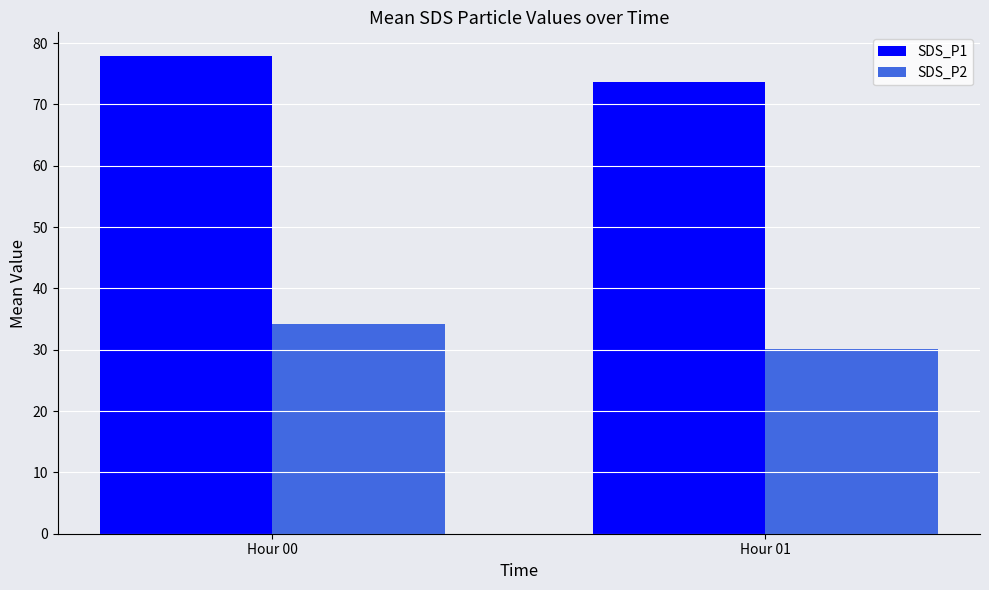

At which label is SDS_P2 closest to 32?

Hour 01